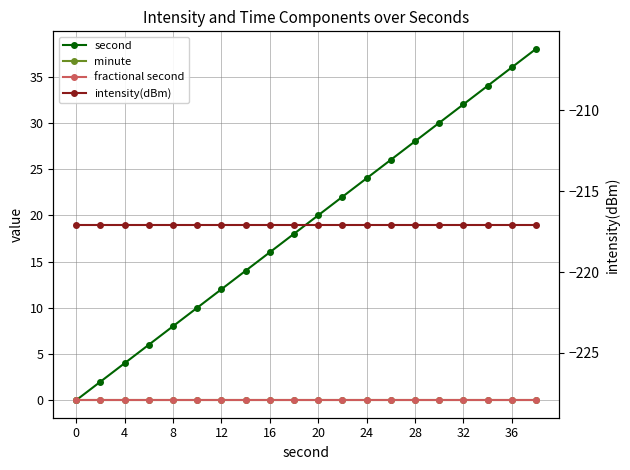

The value of second at 11 is 38.0. True or false?

False